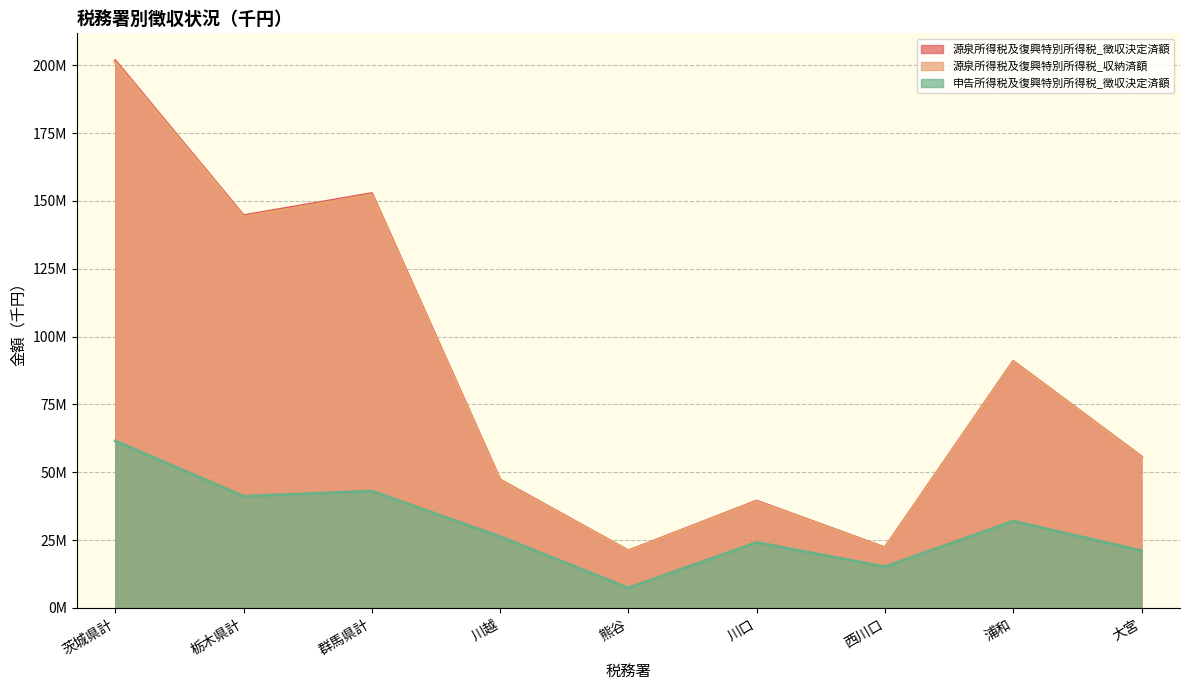

Which series has the largest total across all categories?

源泉所得税及復興特別所得税_徴収決定済額